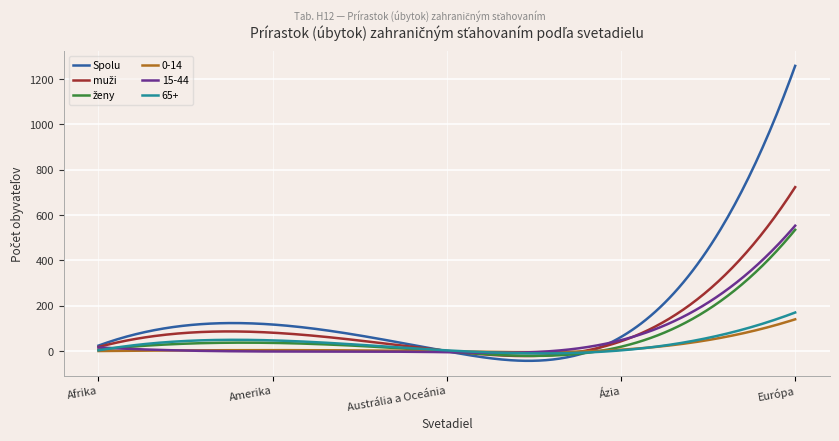

Which series has the widest spread of values?

Spolu